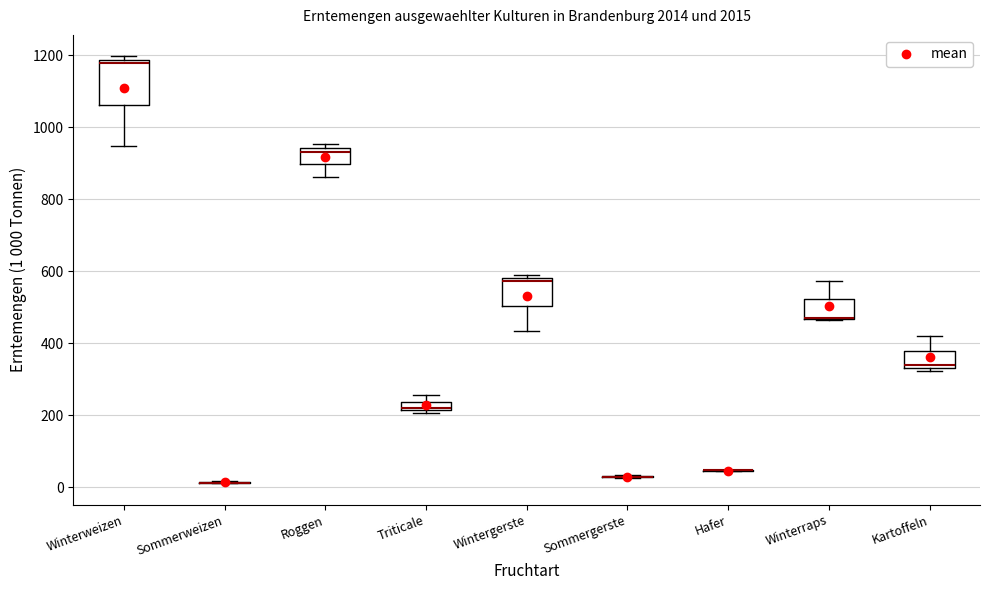

Which box is the tallest, from its lower edge to its upper edge?

Winterweizen